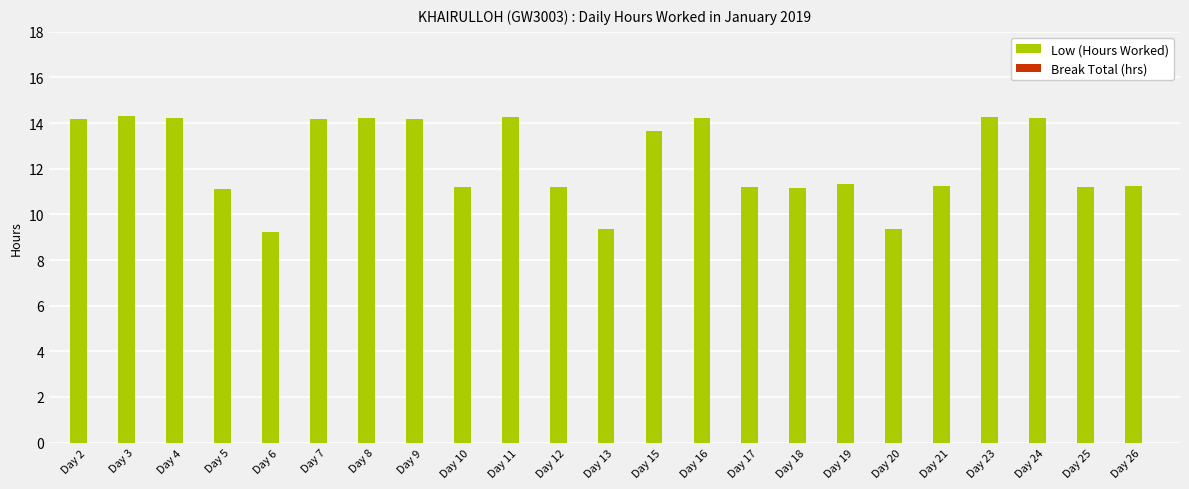

Is it true that the value at Day 4 is 5.3?

False